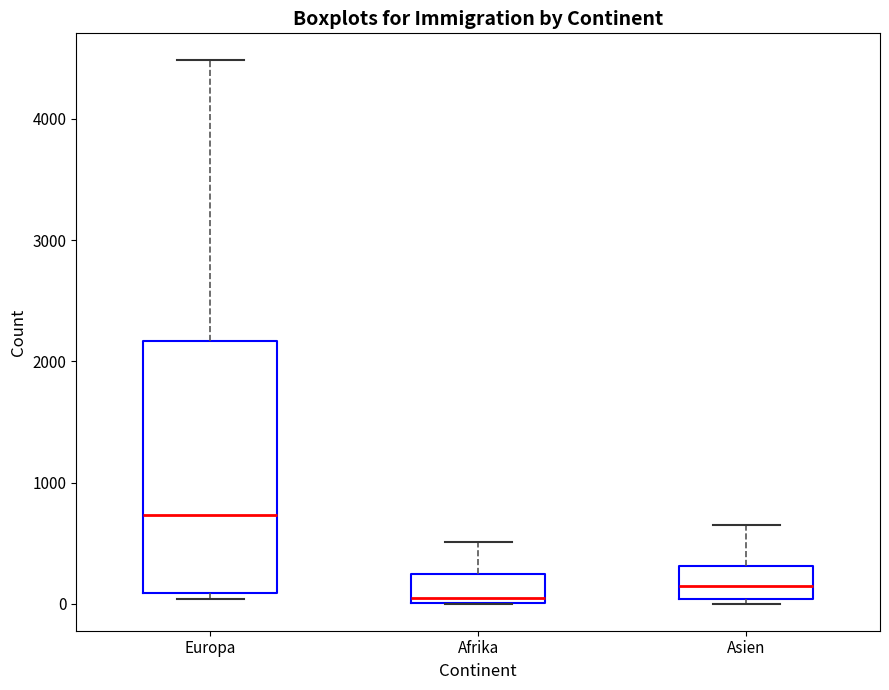

Which box is the tallest, from its lower edge to its upper edge?

Europa